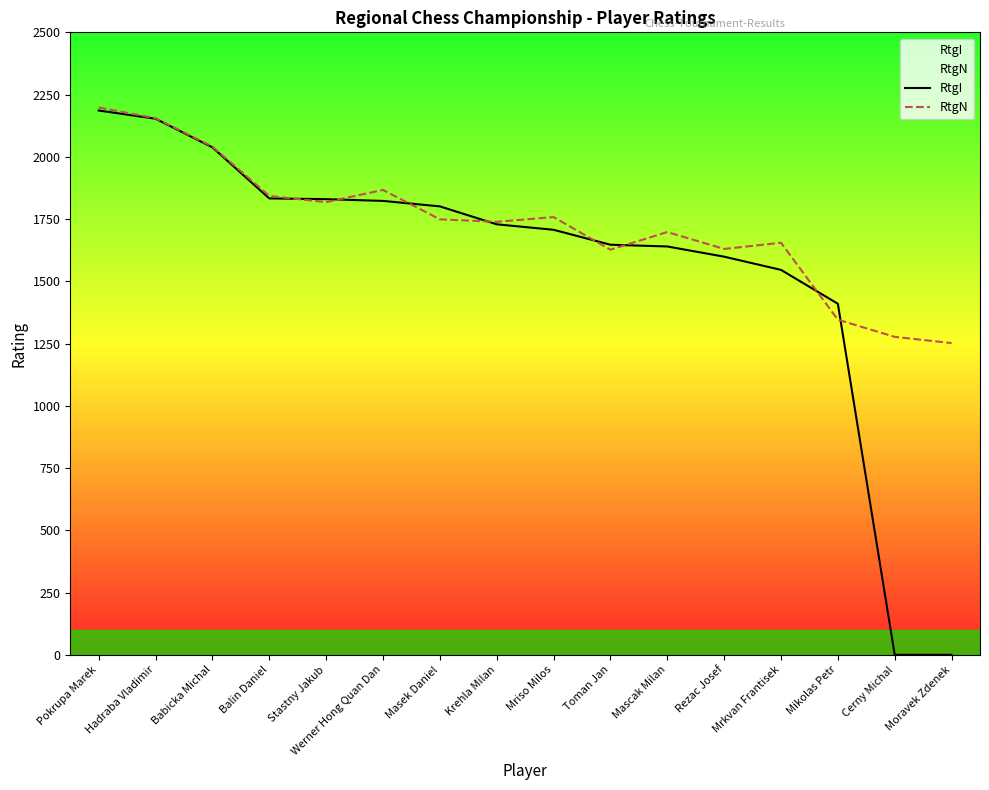

Between Babicka Michal and Mriso Milos, which is larger?

Babicka Michal